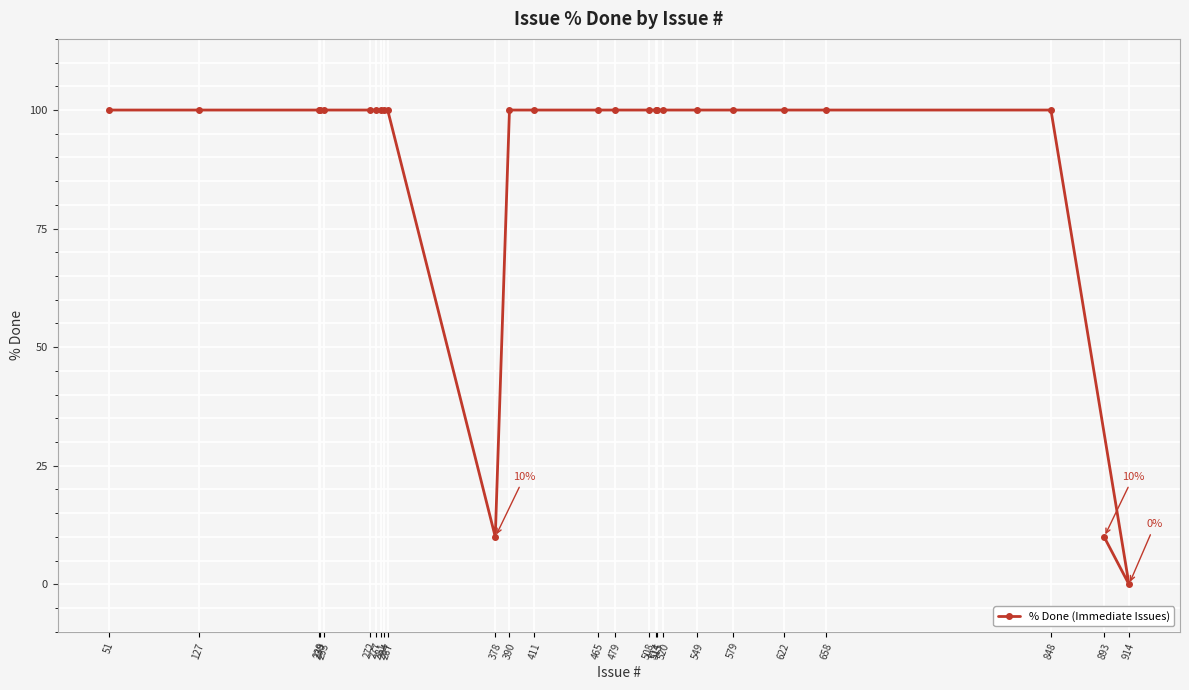

True or false: the data has more than 0 interior local peaks.

False